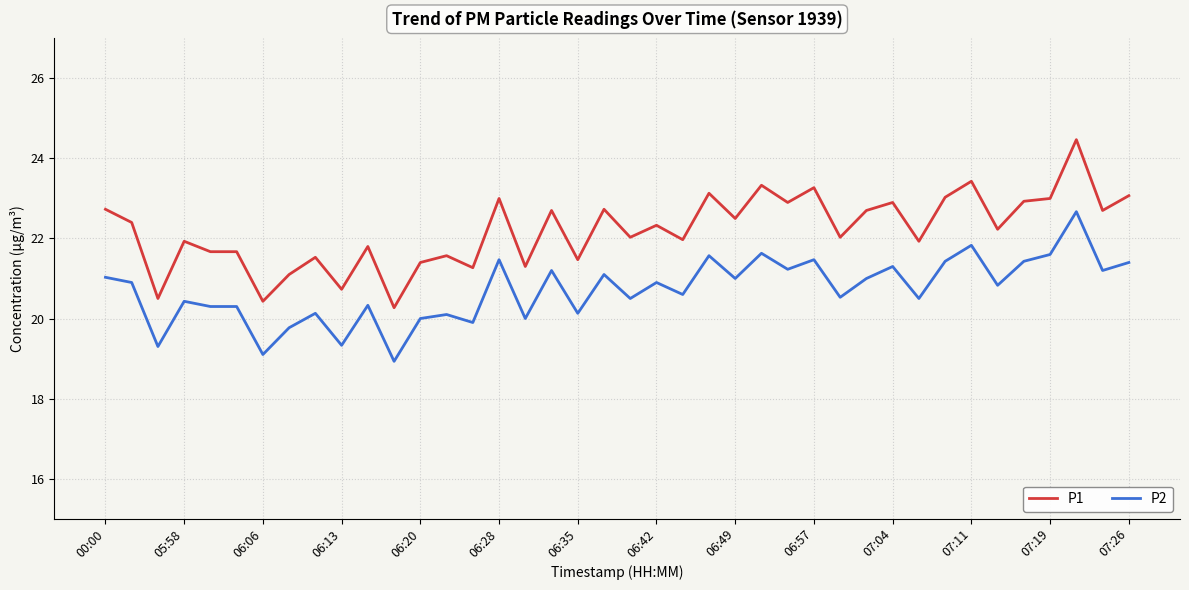

Which series has the widest spread of values?

P1